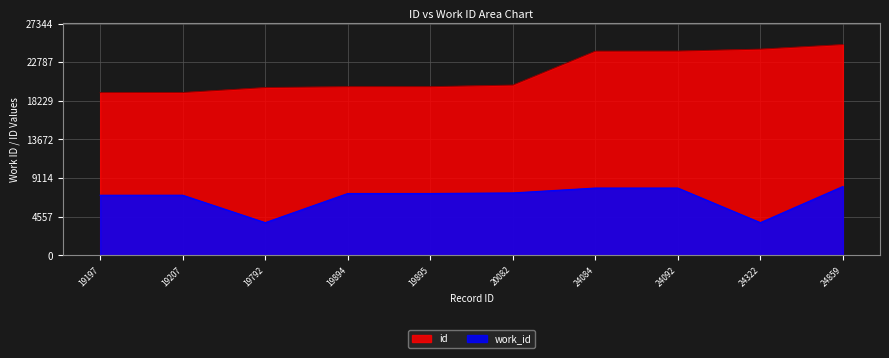

Is it true that work_id equals 4417 at 20082?

False